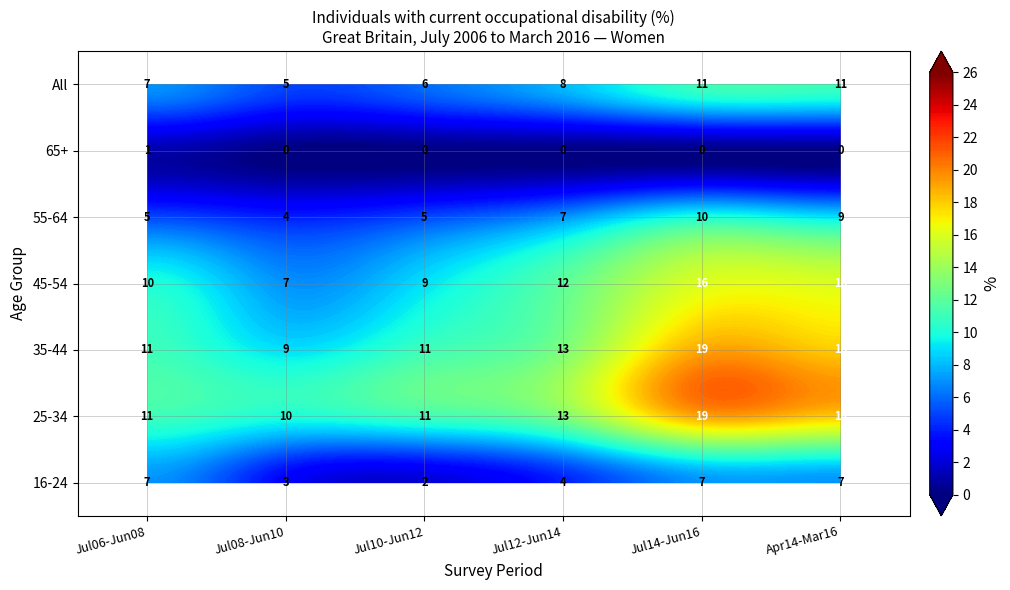

The value of 55-64 at 2 is 5. True or false?

True